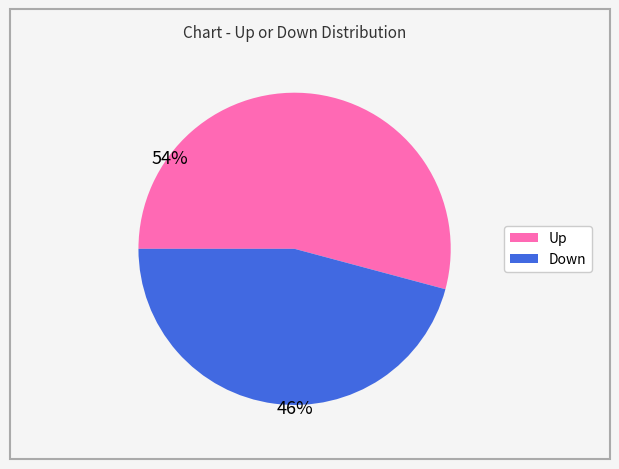

Is there a majority slice in this chart?

Yes